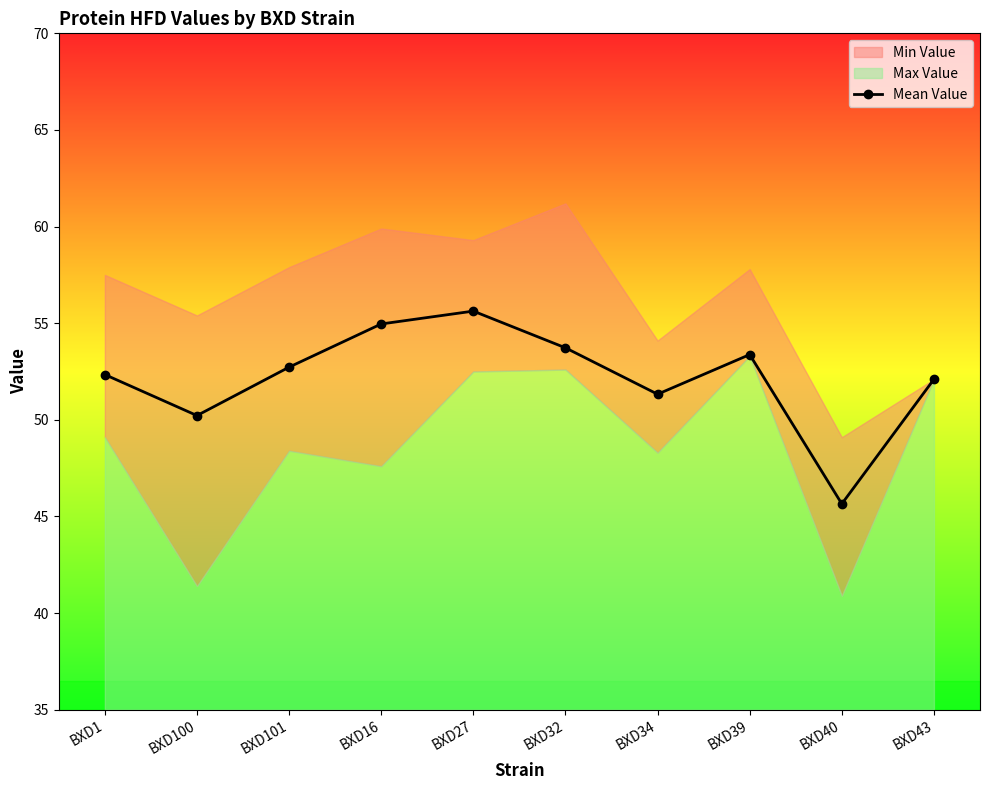

At which label does the data first exceed 52?

BXD1